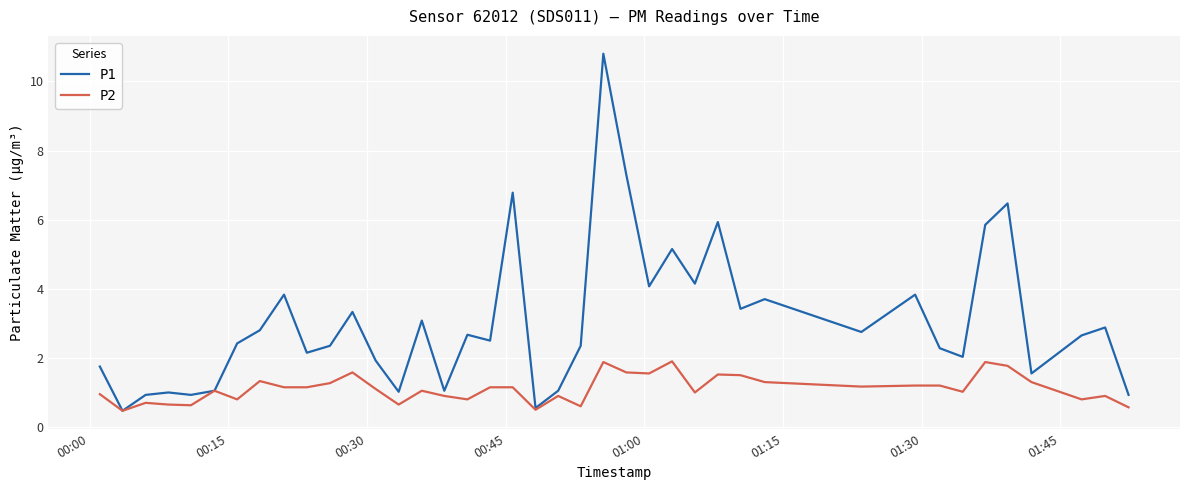

Which series has the largest total across all categories?

P1